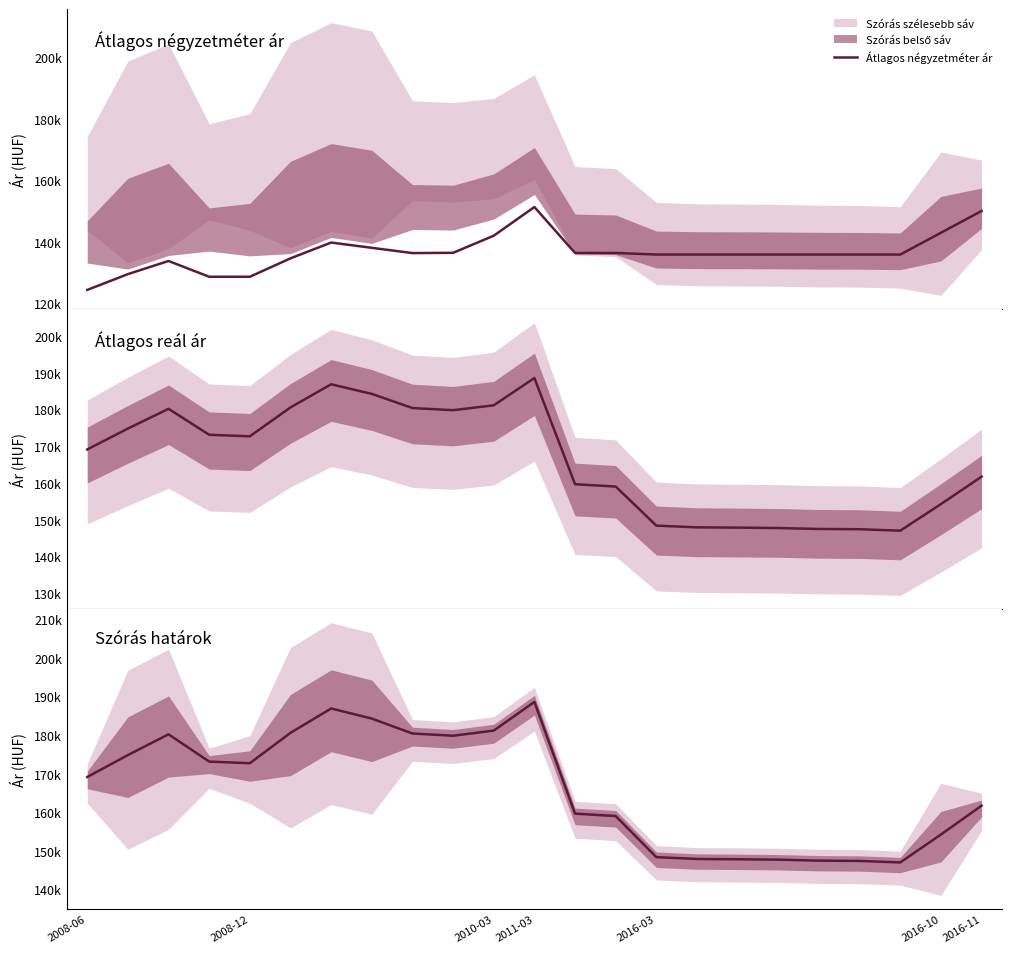

What is the label of the 4th point from the left?

2011-03